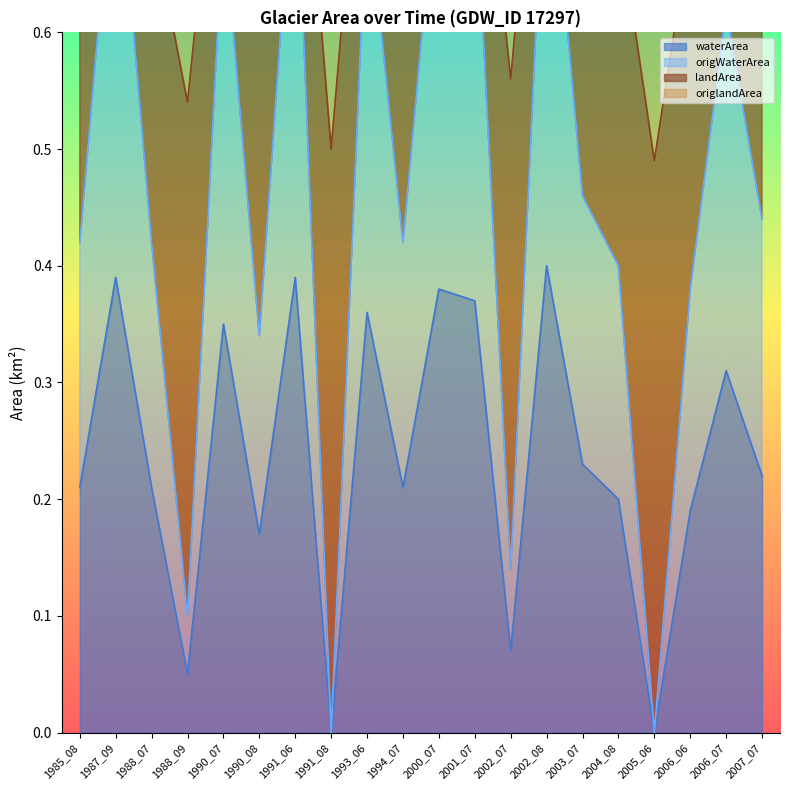

Is it true that origWaterArea equals 0.1 at 1988_09?

True